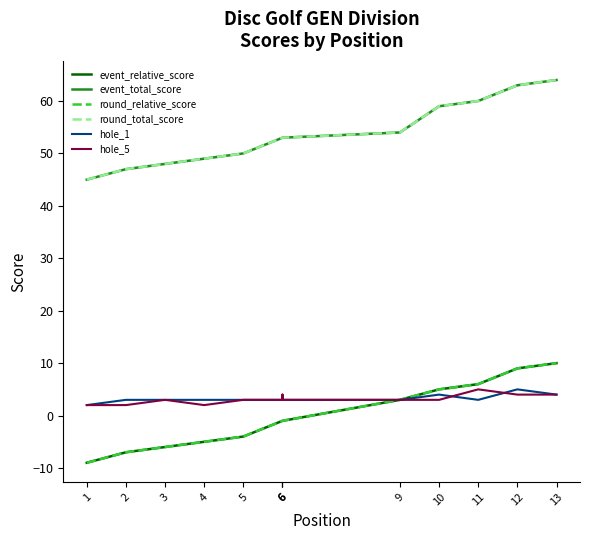

List the series in order of their peak value, highest first.

event_total_score, round_total_score, event_relative_score, round_relative_score, hole_1, hole_5